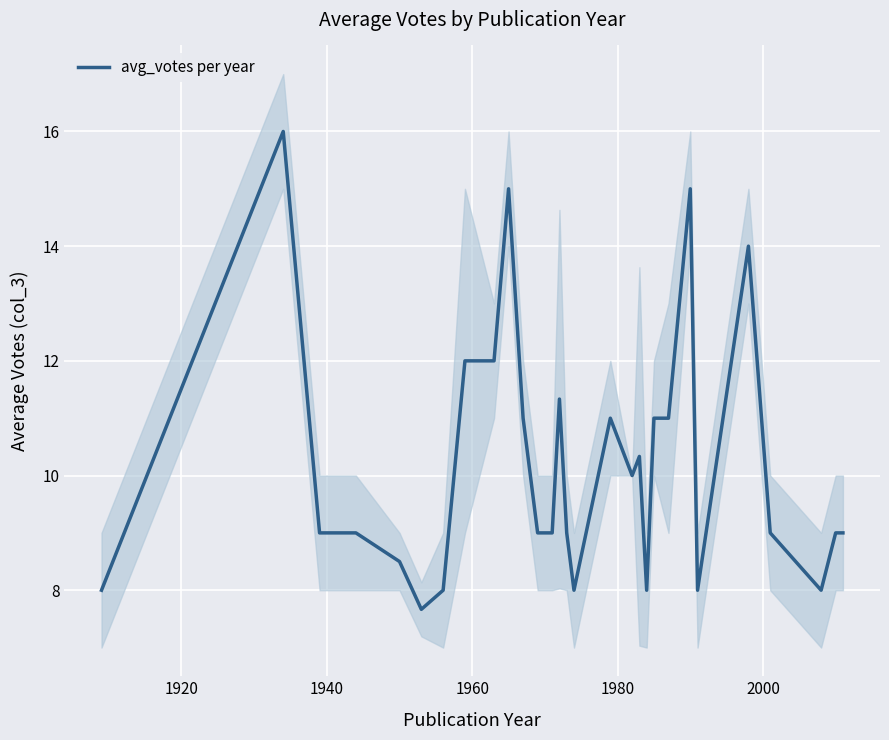

What is the difference between the second highest and second lowest values?

7.0